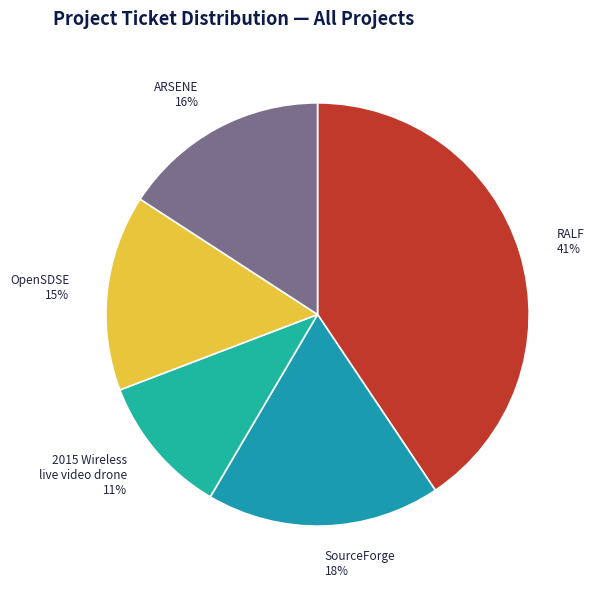

Is 2015 Wireless live video drone the majority of the pie?

No